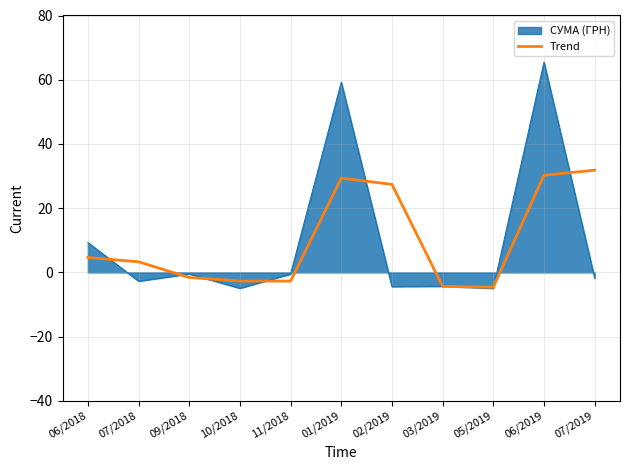

Is it true that Trend equals 31.8 at 07/2019?

True